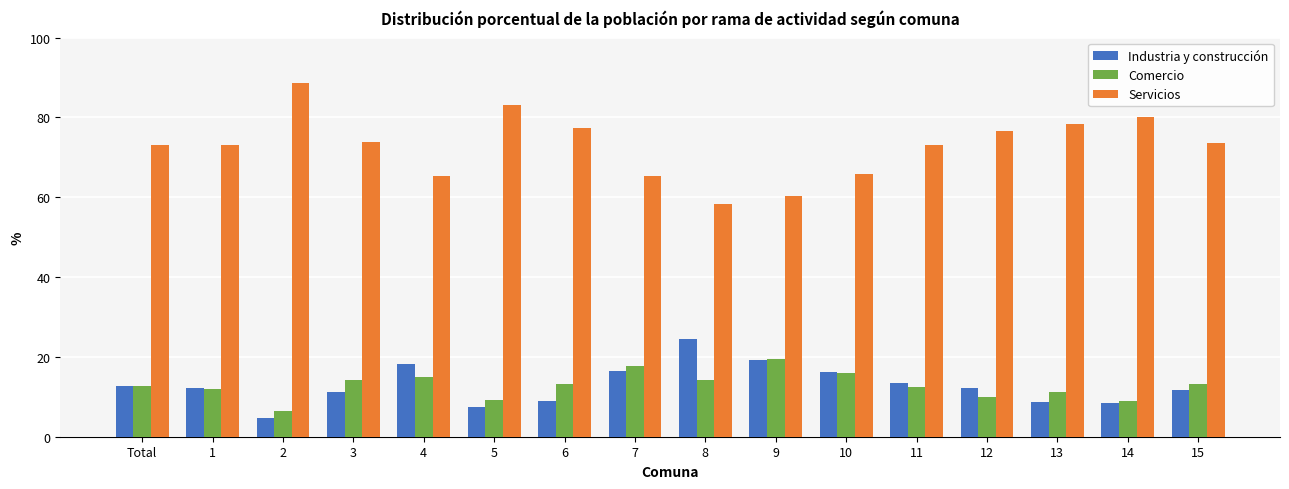

What is the label of the 14th bar from the left?

13